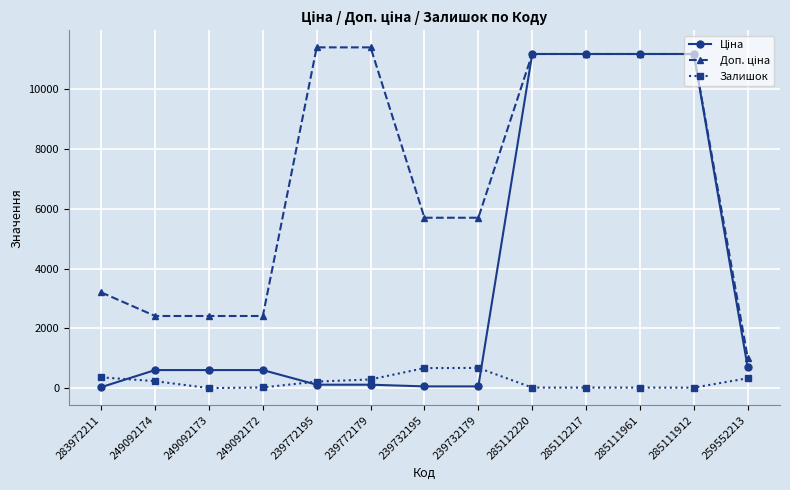

At how many categories does at least one series exceed 9657?

6